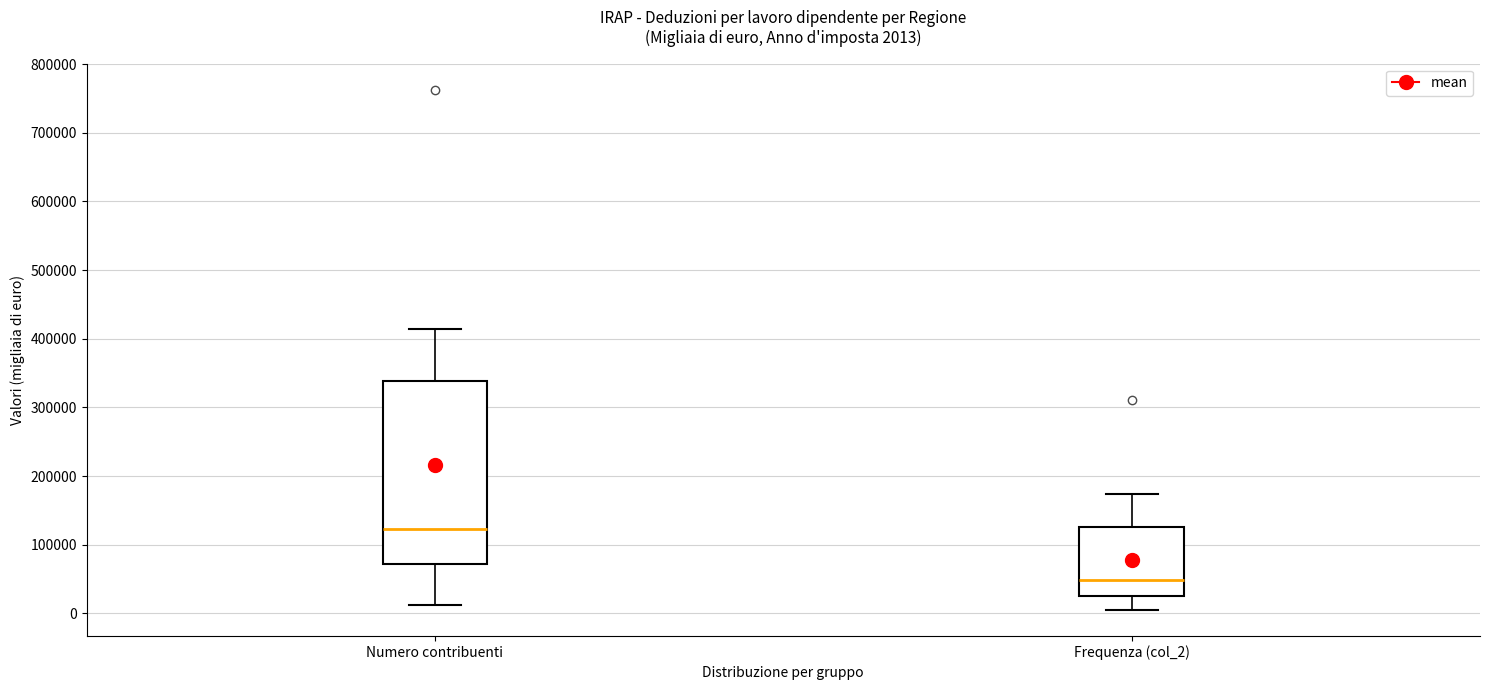

Which box has the lowest median line?

Frequenza (col_2)